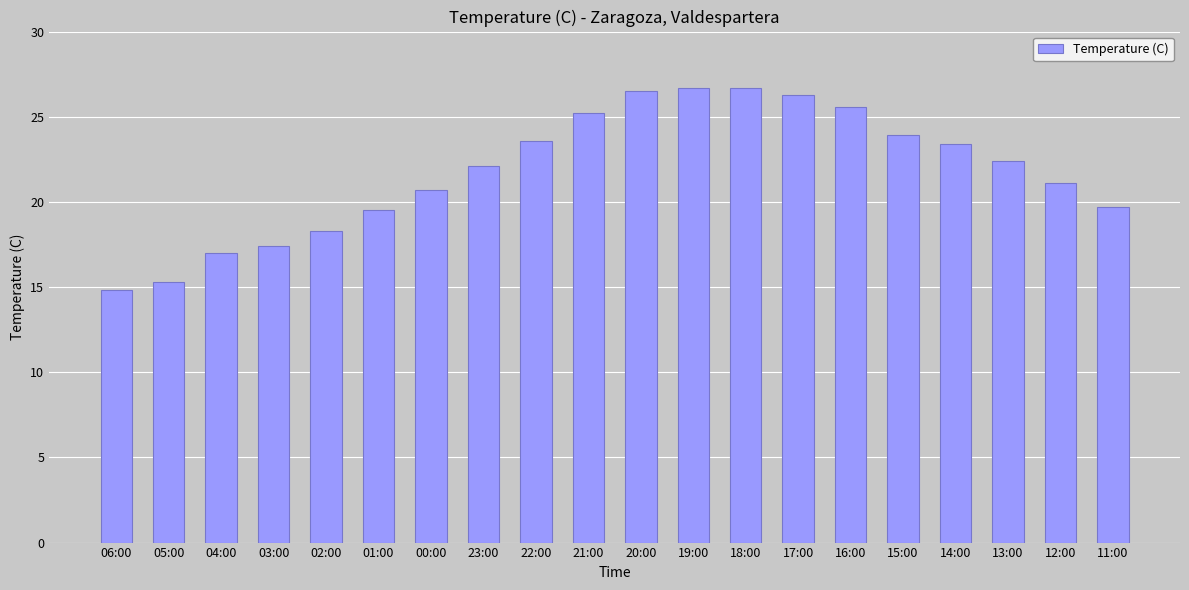

What is the change in value from 02:00 to 11:00?

+1.4